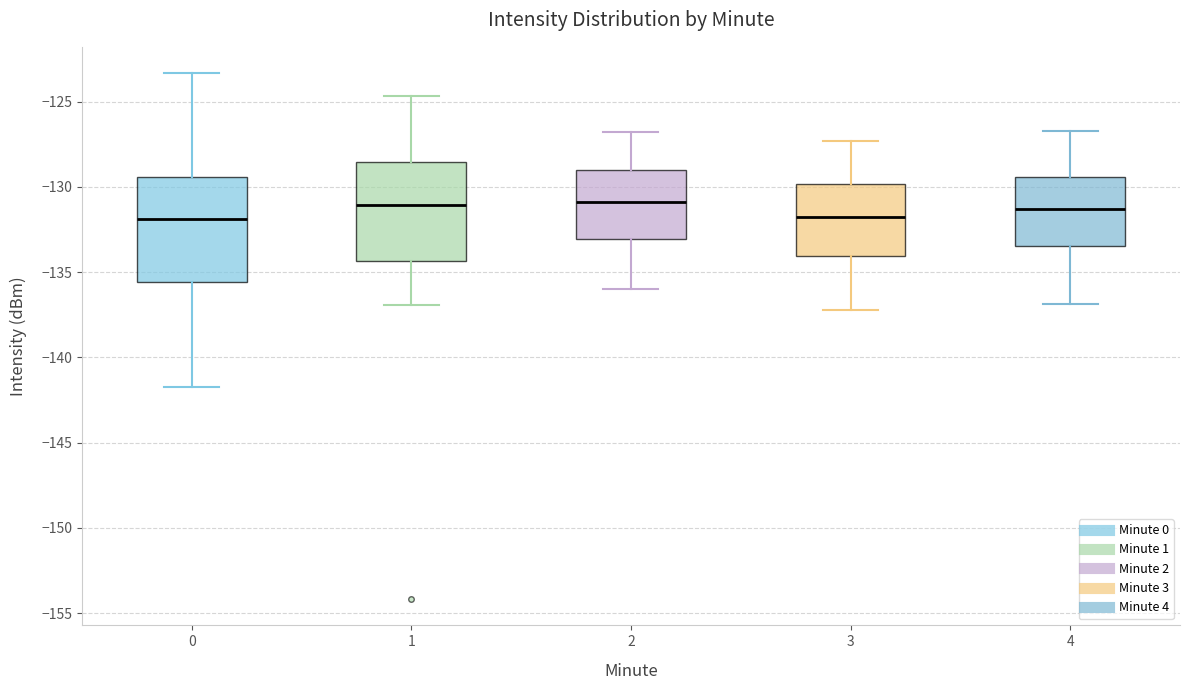

Where does the median line of the box at x = 4 sit on the y-axis? The values are not printed on the chart, so give them approximately, as read against the axis.

-131.5